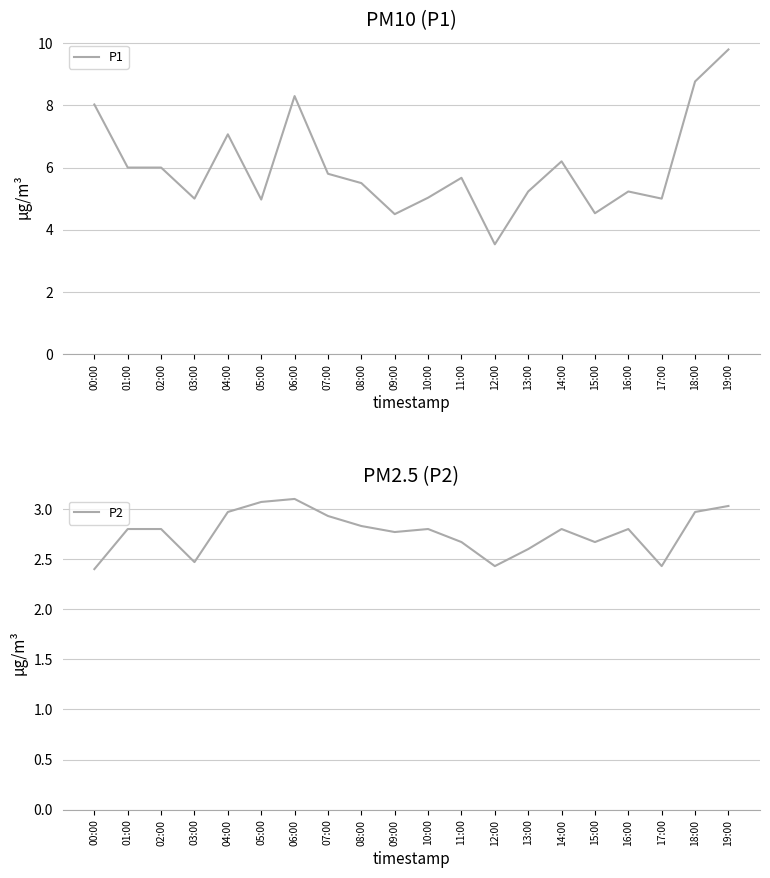

True or false: P1 and P2 intersect in this chart.

False